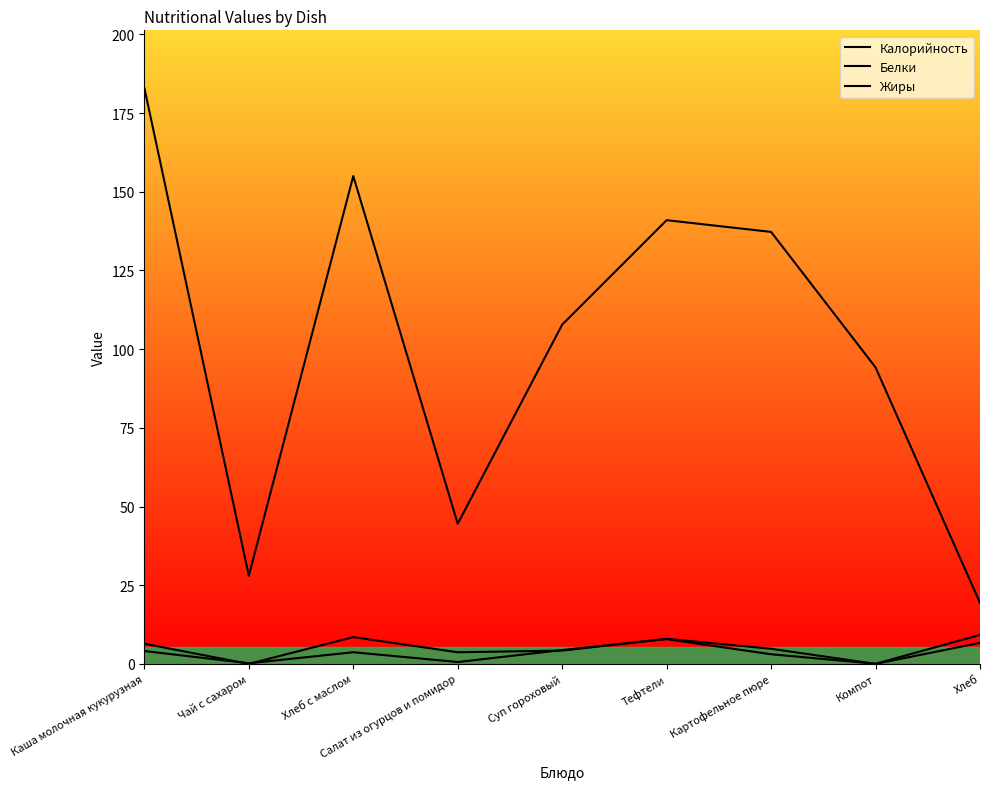

How many categories are shown in the chart?

9